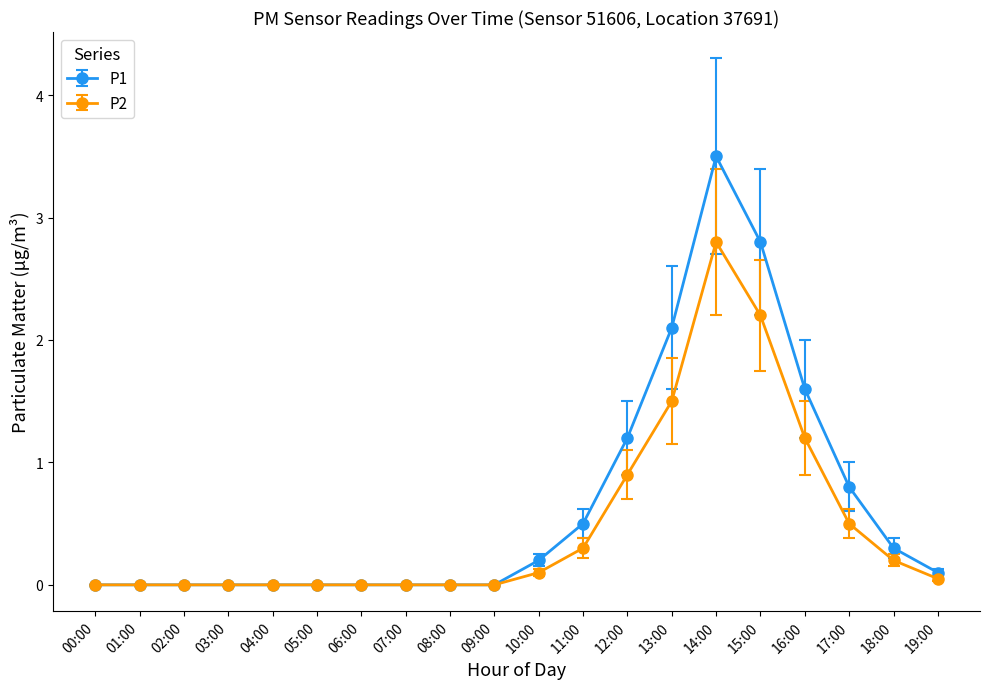

How many lines are shown in the chart?

2